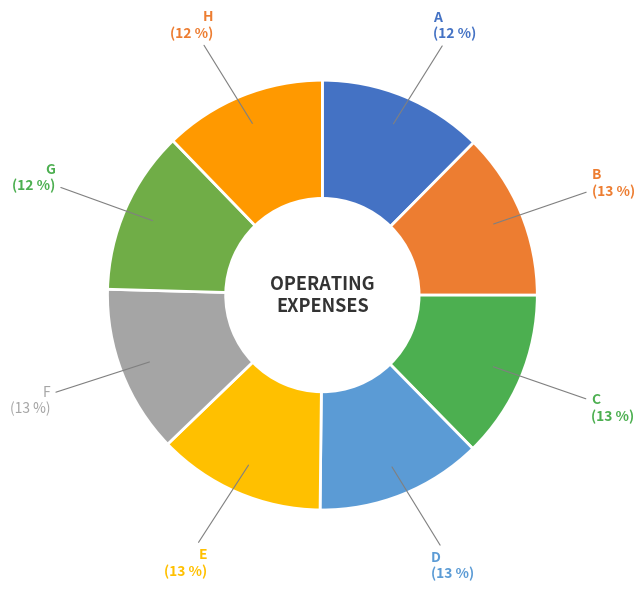

To the nearest percent, what is the combined percentage of F and A?

25%